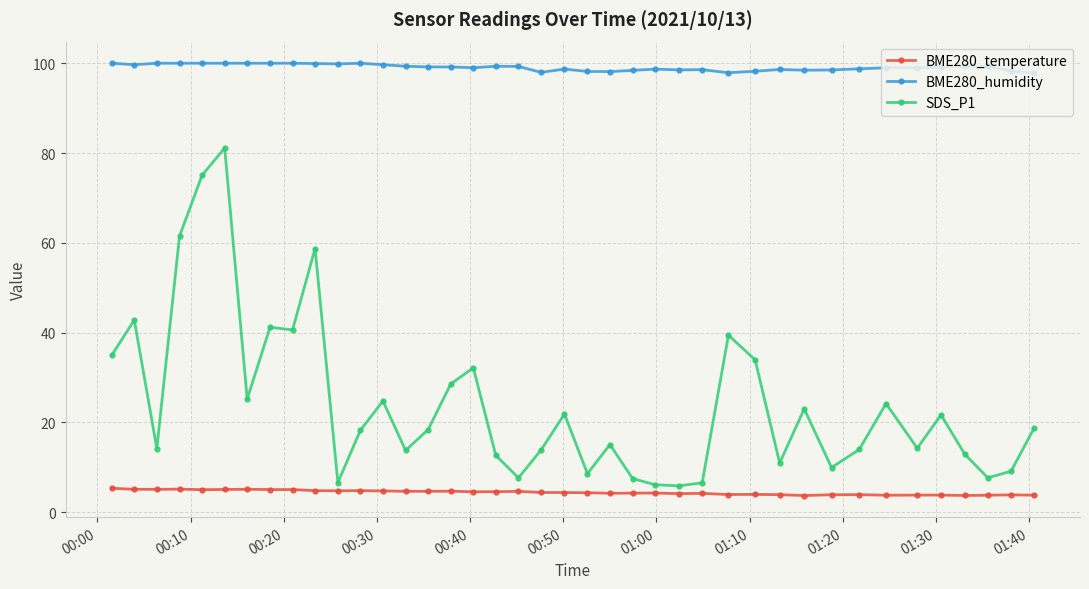

At how many categories does at least one series exceed 56?

40